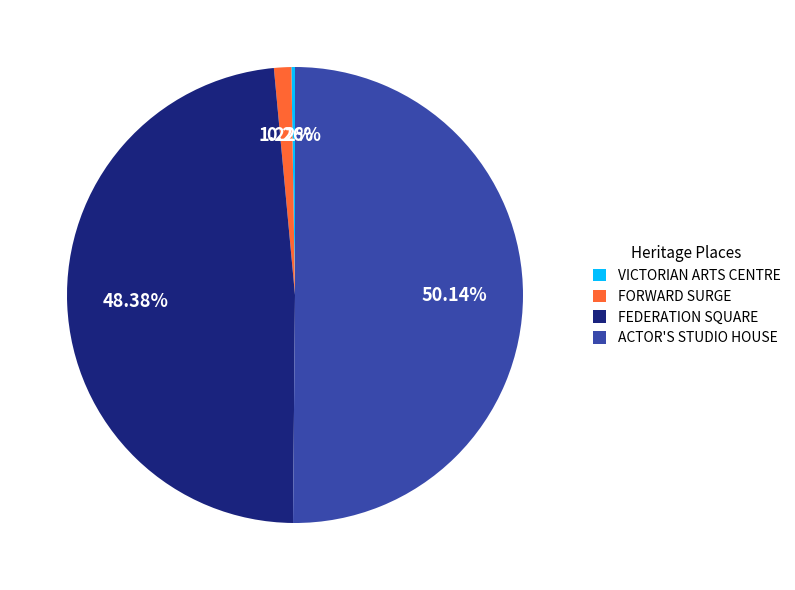

To the nearest percent, what is the average slice percentage?

25%